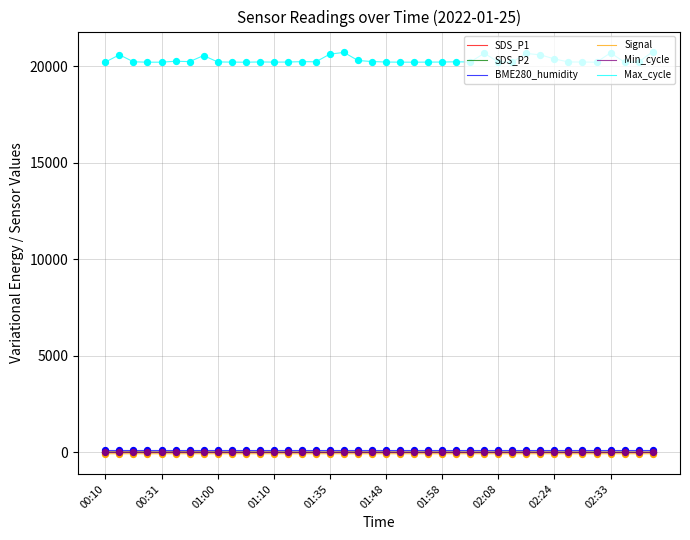

Which series has the largest total across all categories?

Max_cycle